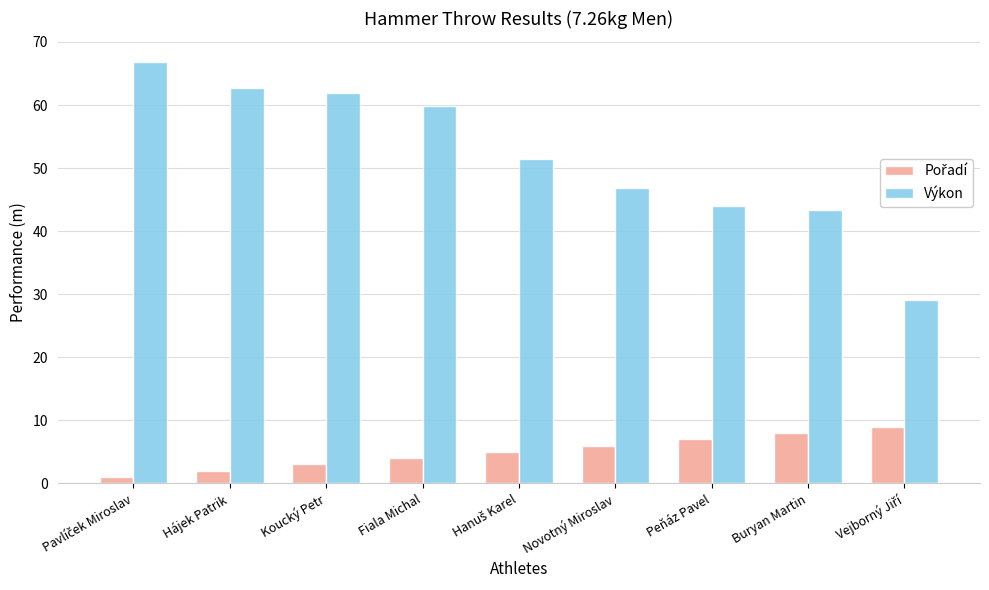

What is the maximum value shown in the chart?

66.8